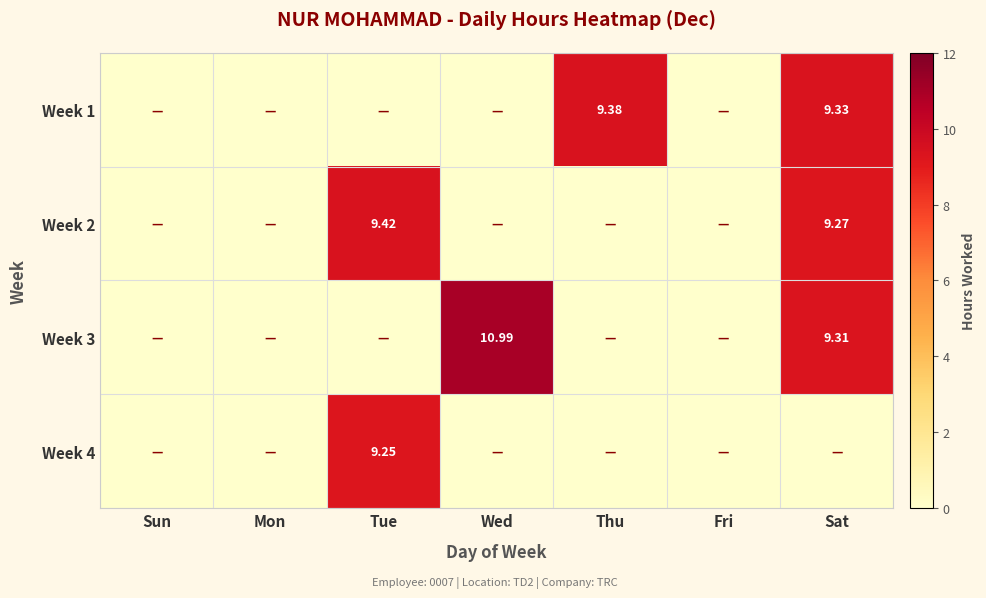

What is the difference between the second highest and minimum values in the Week 2 series?

9.3